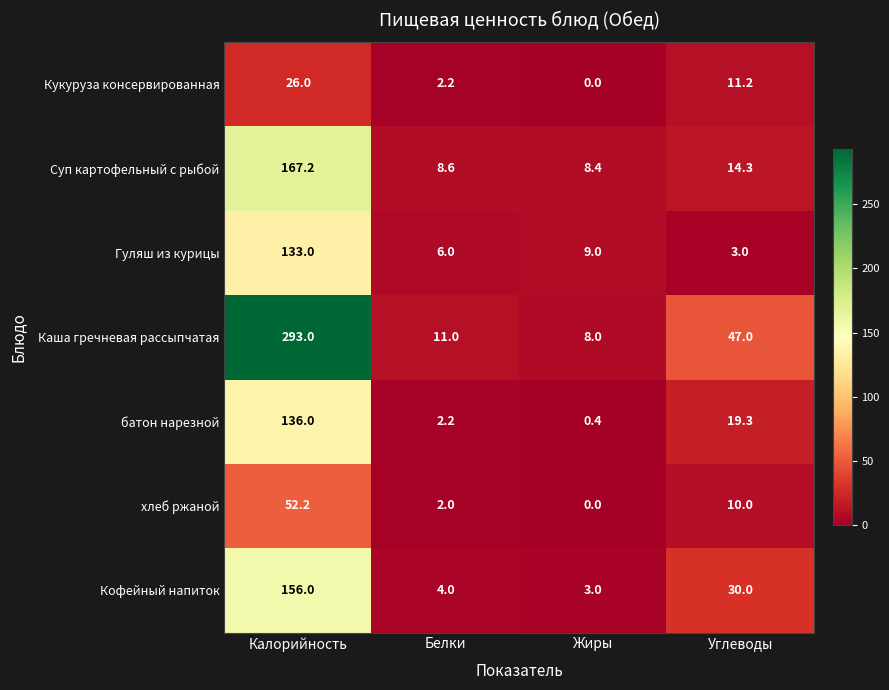

Reading right to left, what are all the values shown in this chart?

Кукуруза консервированная: Углеводы=11.2	Жиры=0.0	Белки=2.2	Калорийность=26.0
Суп картофельный с рыбой: Углеводы=14.3	Жиры=8.4	Белки=8.6	Калорийность=167.2
Гуляш из курицы: Углеводы=3.0	Жиры=9.0	Белки=6.0	Калорийность=133.0
Каша гречневая рассыпчатая: Углеводы=47.0	Жиры=8.0	Белки=11.0	Калорийность=293.0
батон нарезной: Углеводы=19.3	Жиры=0.4	Белки=2.2	Калорийность=136.0
хлеб ржаной: Углеводы=10.0	Жиры=0.0	Белки=2.0	Калорийность=52.2
Кофейный напиток: Углеводы=30.0	Жиры=3.0	Белки=4.0	Калорийность=156.0